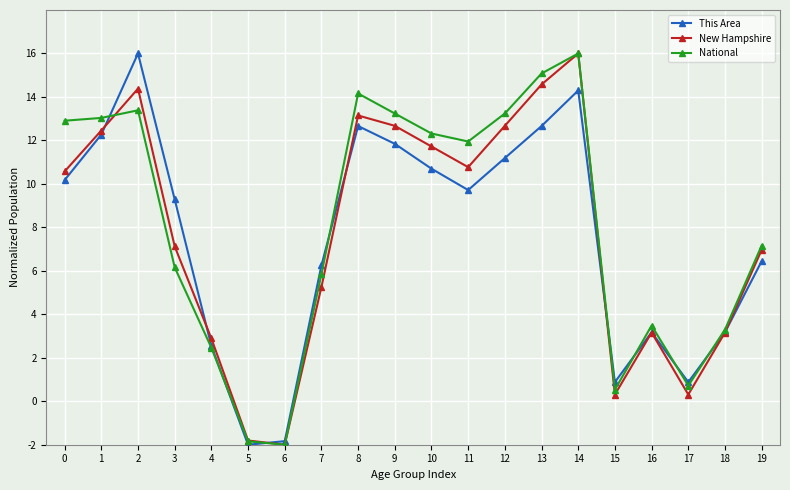

True or false: New Hampshire has more than 2 interior local peaks.

True